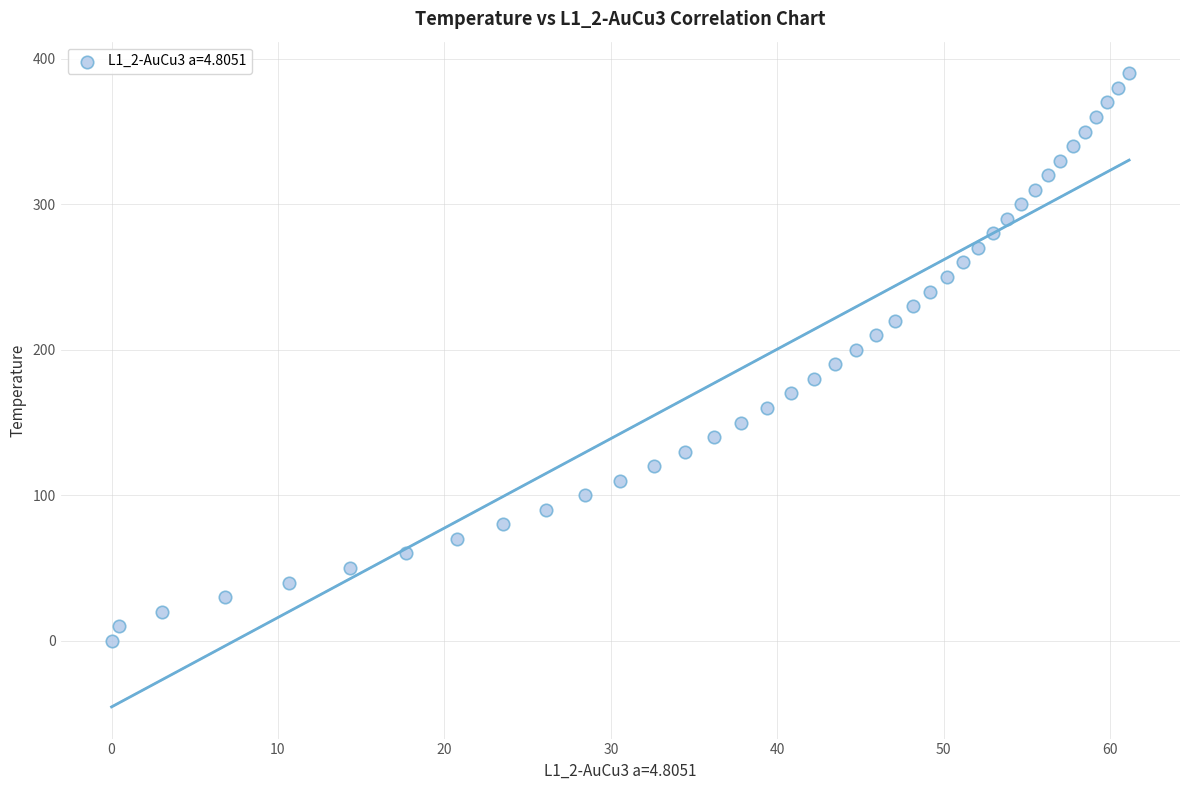

What is the range of Y values (max minus min)?

390